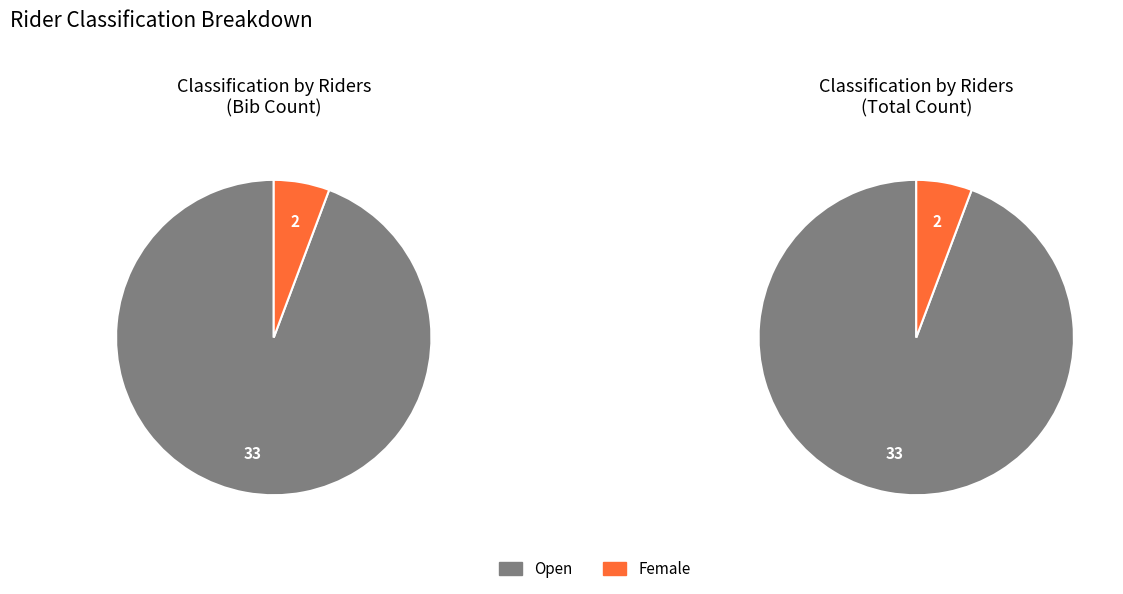

What is the total percentage of Open and Female?

100.0%